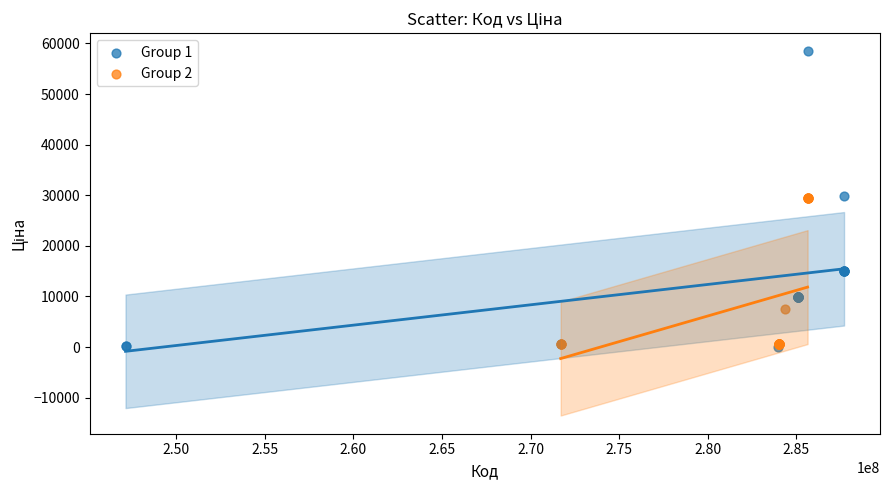

Which series has the largest Y range (max minus min)?

Group 1